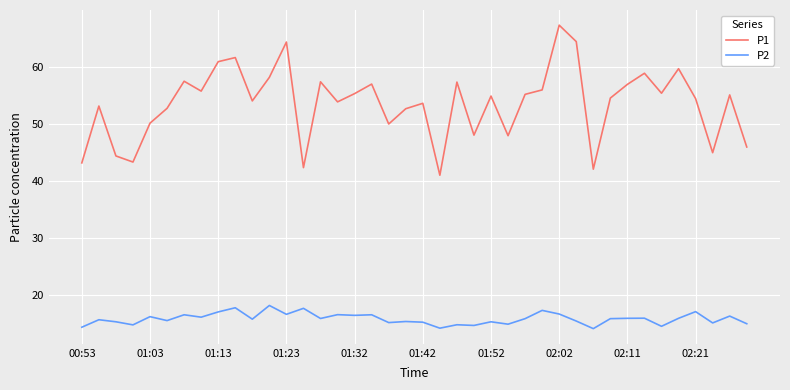

Rank the series by their maximum value, from lowest to highest.

P2, P1